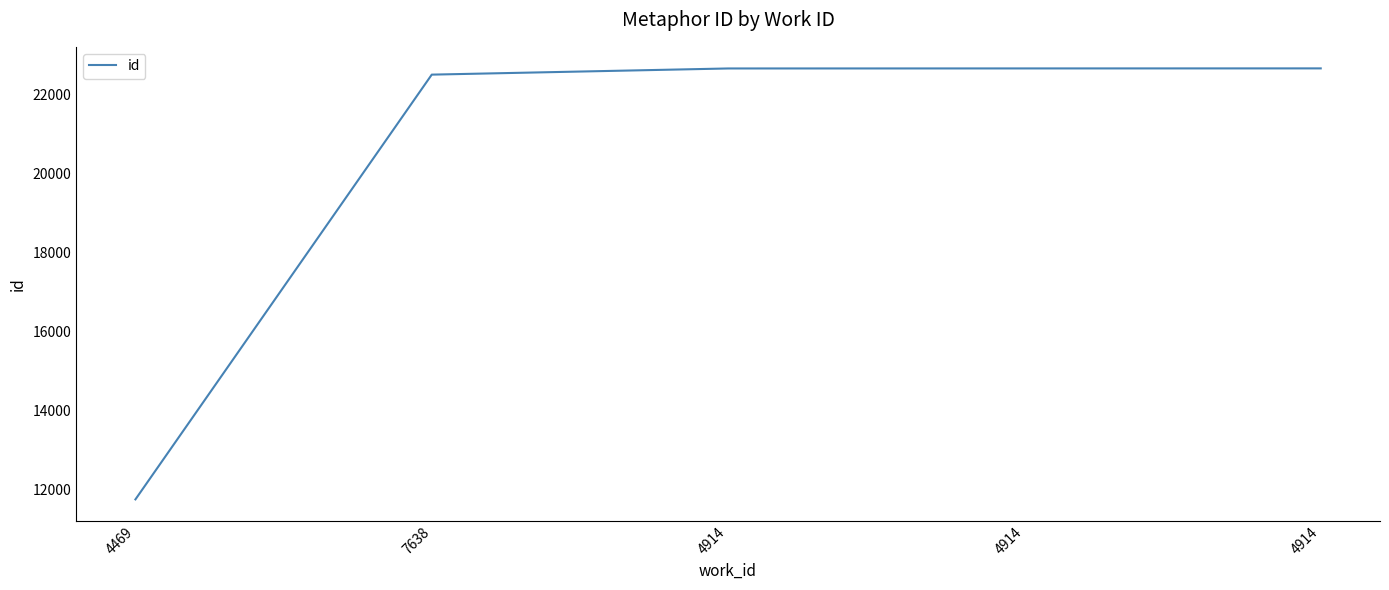

At which label does the data first exceed 22660?

4914